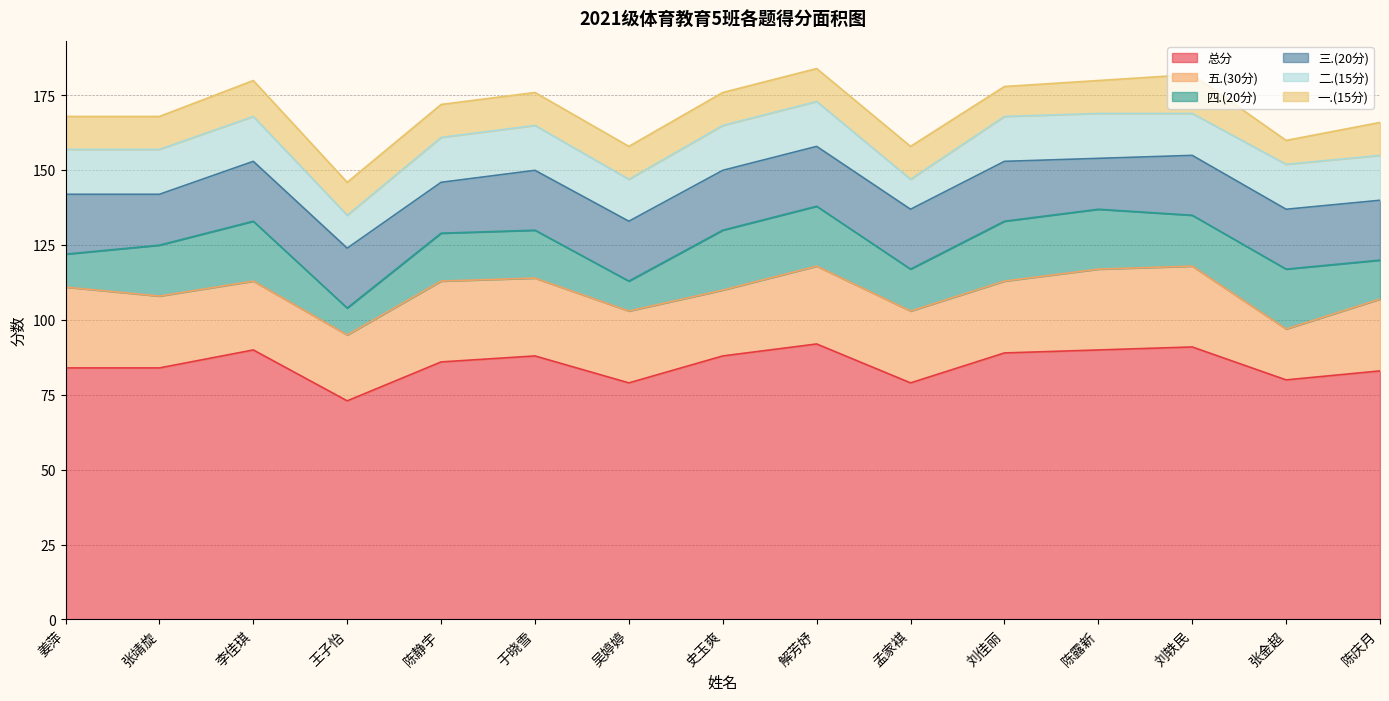

Is it true that 总分 equals 89 at 刘佳丽?

True